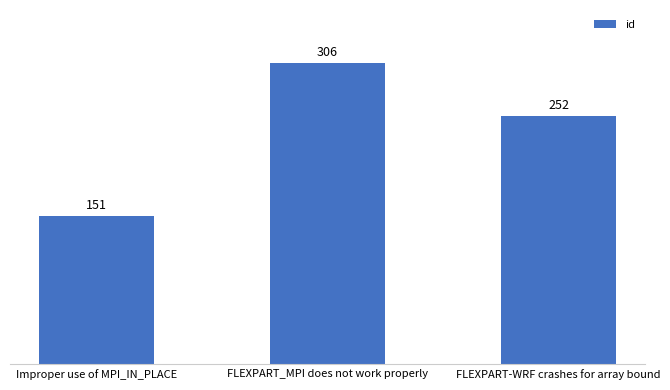

Reading left to right, extract all data points from this chart.

151	306	252